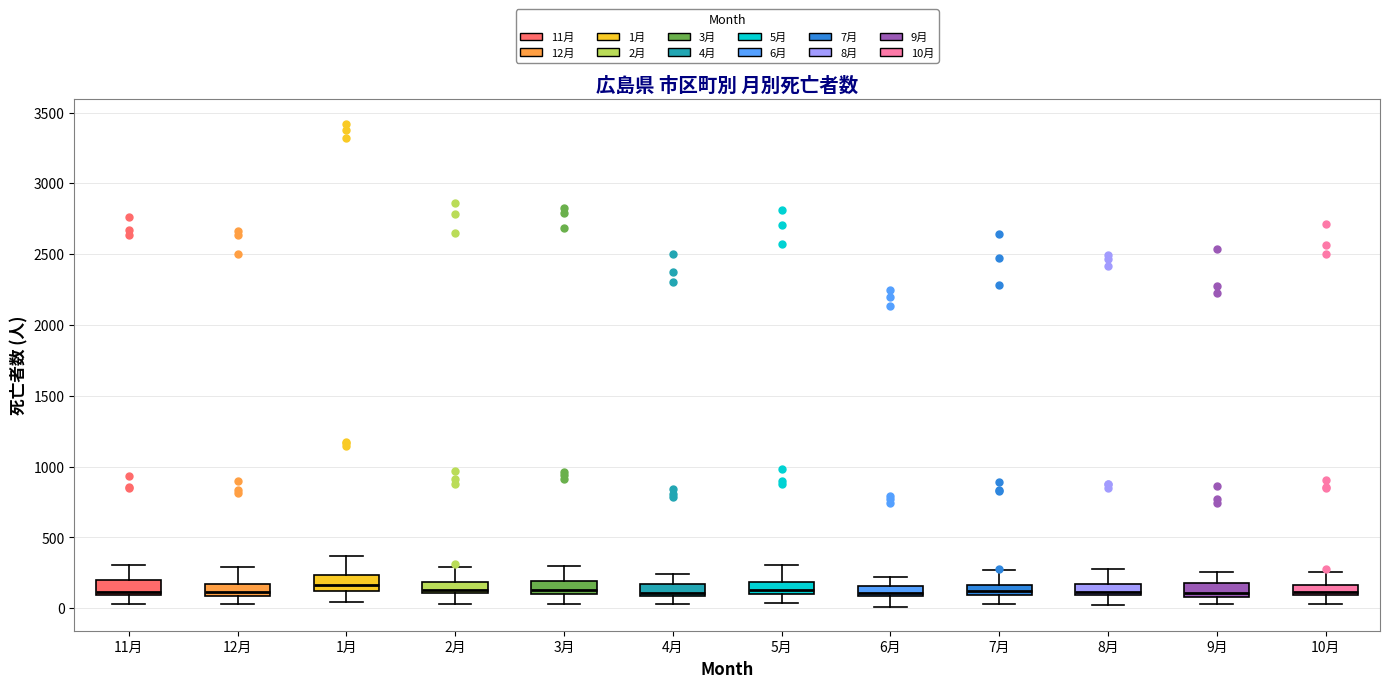

Where does the upper whisker of the box for 2月 end on the y-axis? The values are not printed on the chart, so give them approximately, as read against the axis.

300